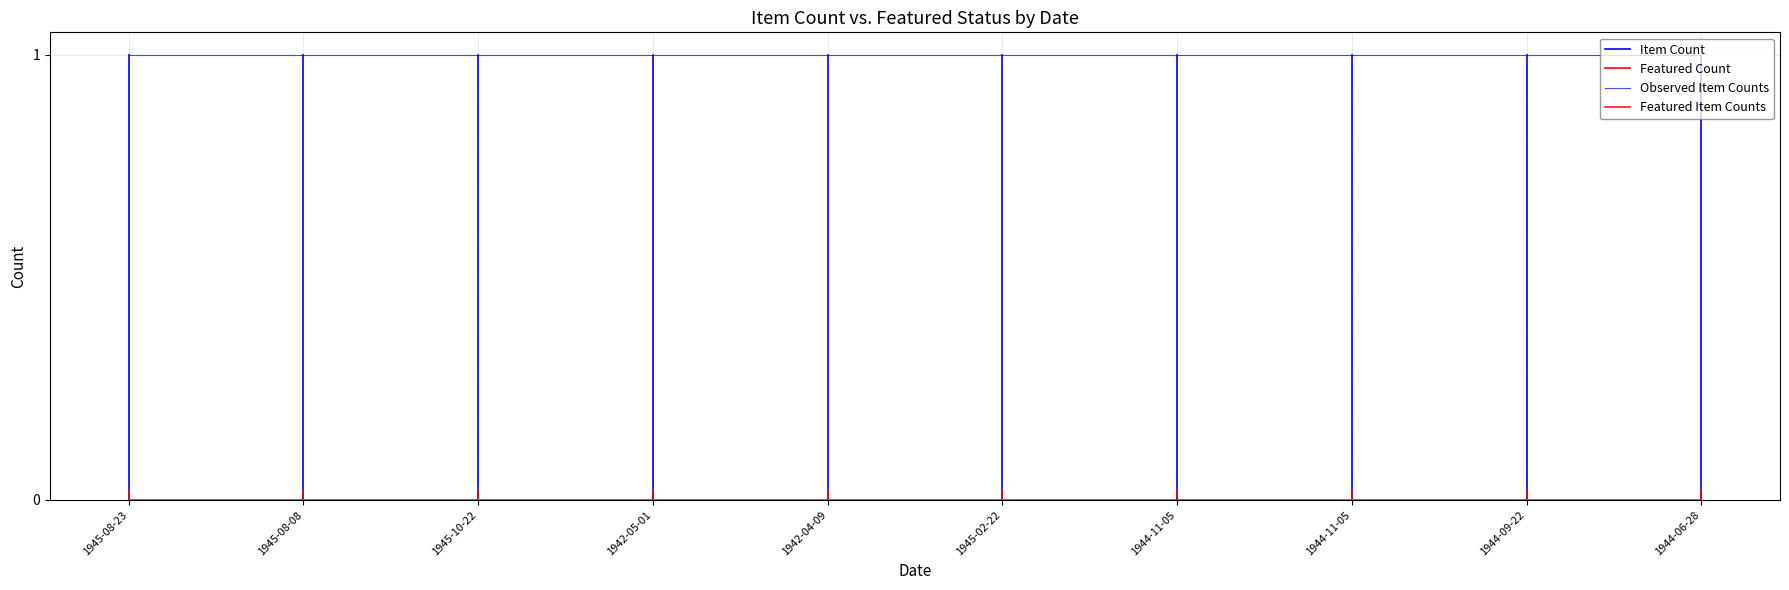

True or false: Featured has a value of 0 at 1944-06-28.

True